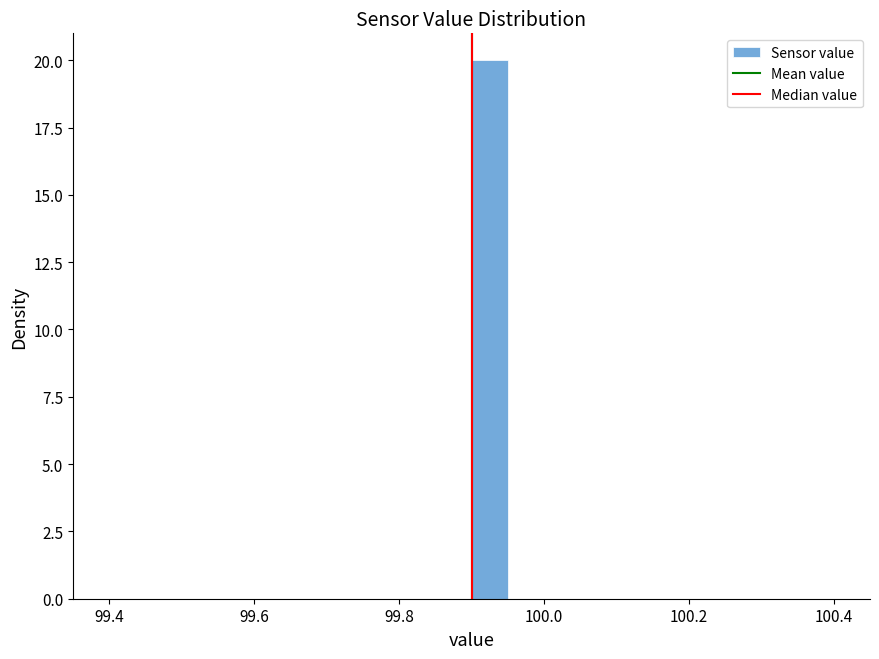

Read against the x-axis, roughly where is the centre of the tallest bar?

99.92